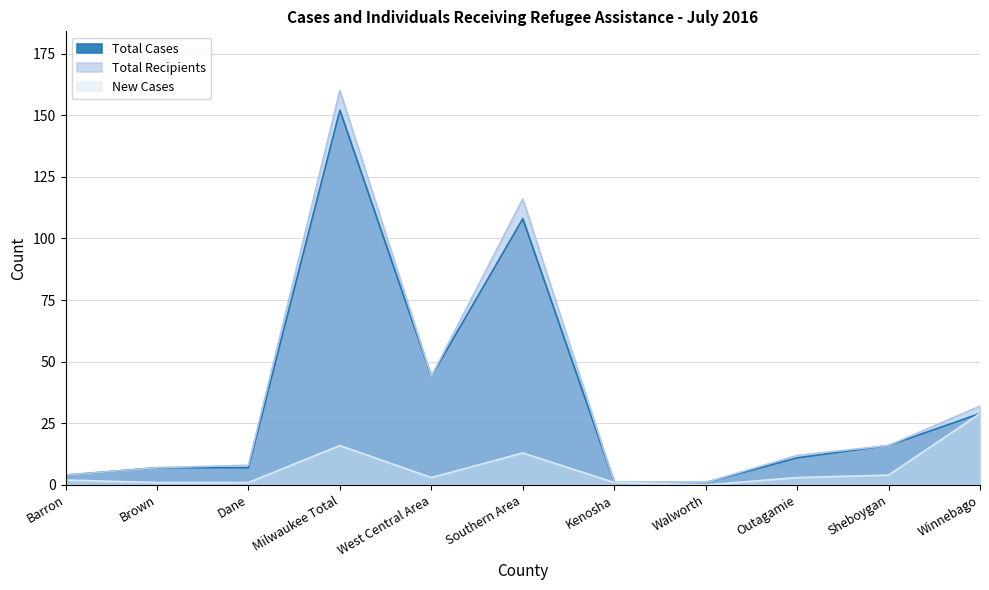

Where is the first local maximum for Total Recipients?

Milwaukee Total